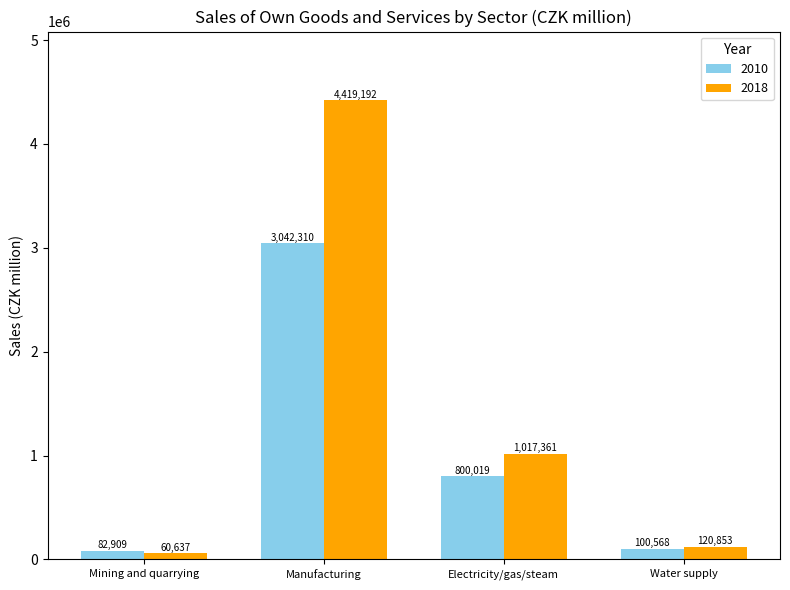

Reading left to right, list all the values displayed in this chart.

2010: Mining and quarrying=82909	Manufacturing=3042310	Electricity/gas/steam=800019	Water supply=100568
2018: Mining and quarrying=60637	Manufacturing=4419192	Electricity/gas/steam=1017361	Water supply=120853